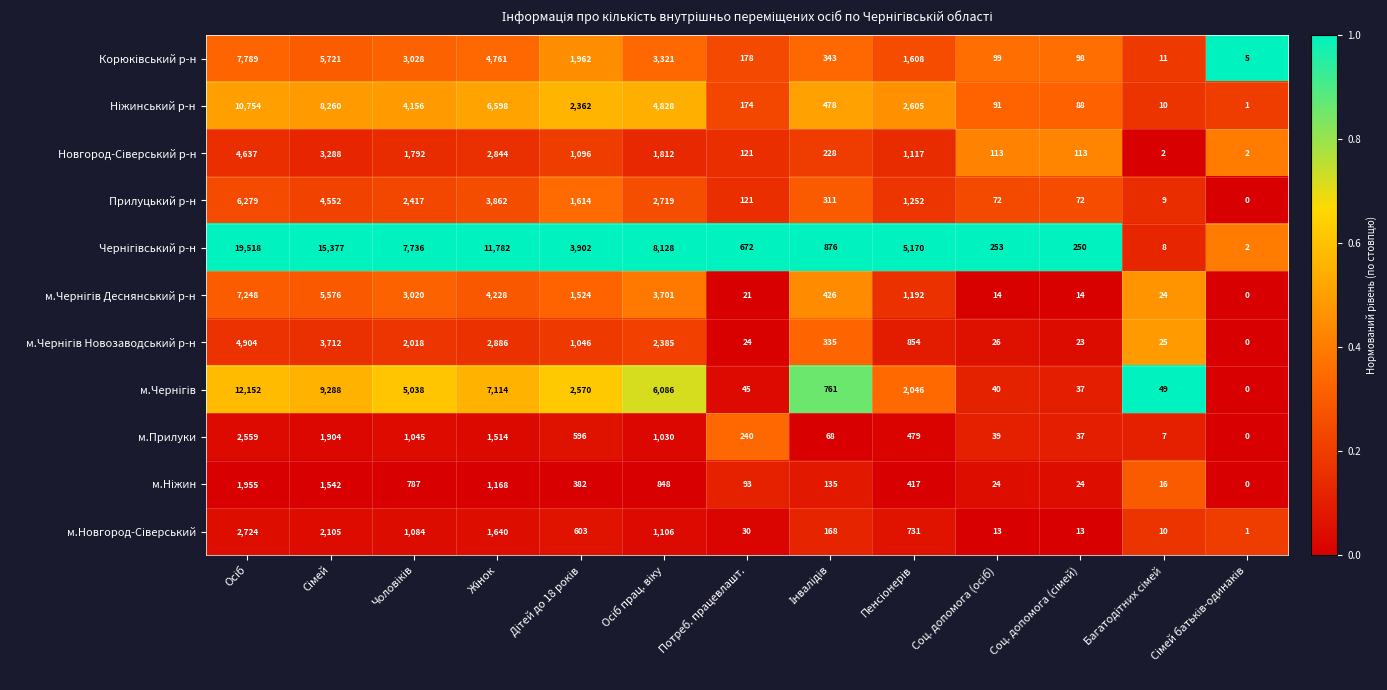

What is the total value across all series at Потреб. працевлашт.?

1719